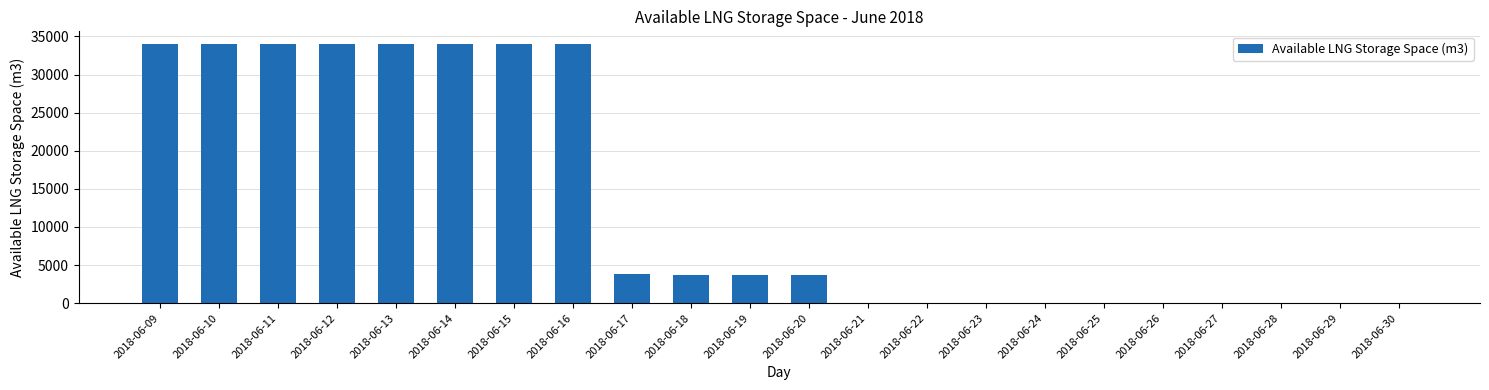

True or false: the data shows 0 at 2018-06-23.

True